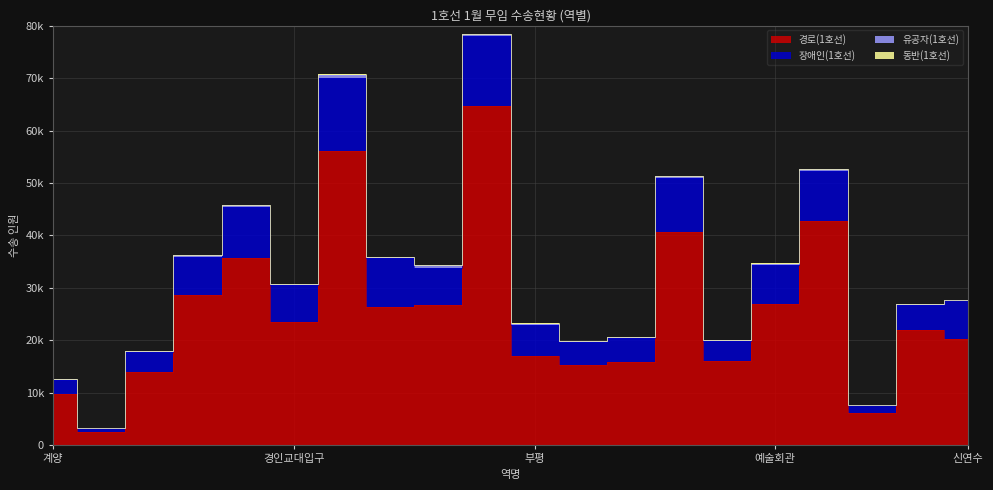

True or false: 유공자(1호선) and 동반(1호선) intersect in this chart.

False